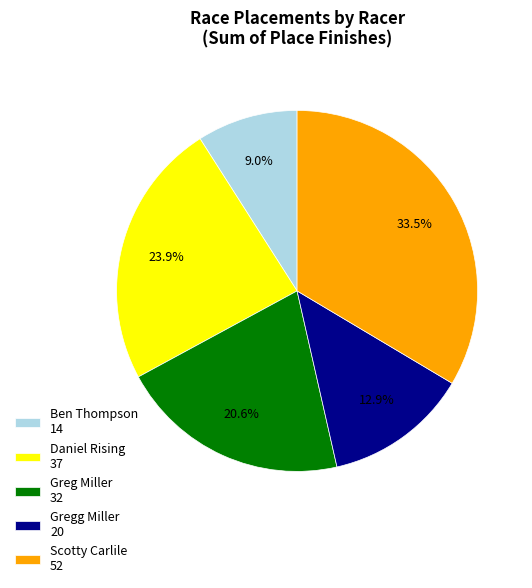

What portion of the pie excludes Gregg Miller?

87.1%